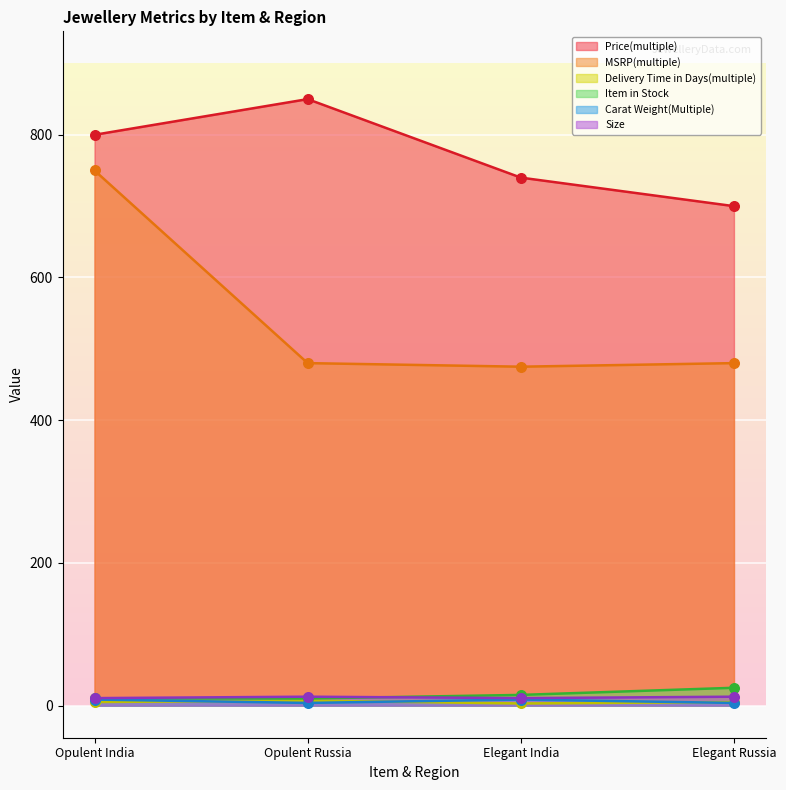

What is the total value across all series at Opulent India?

1584.0